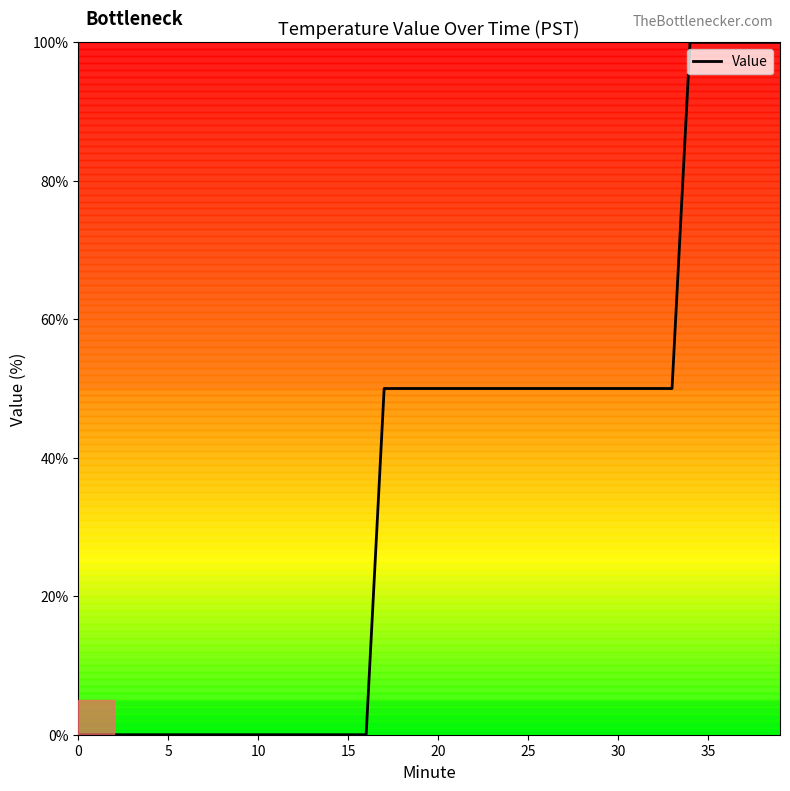

What is the greatest value displayed?

100.0